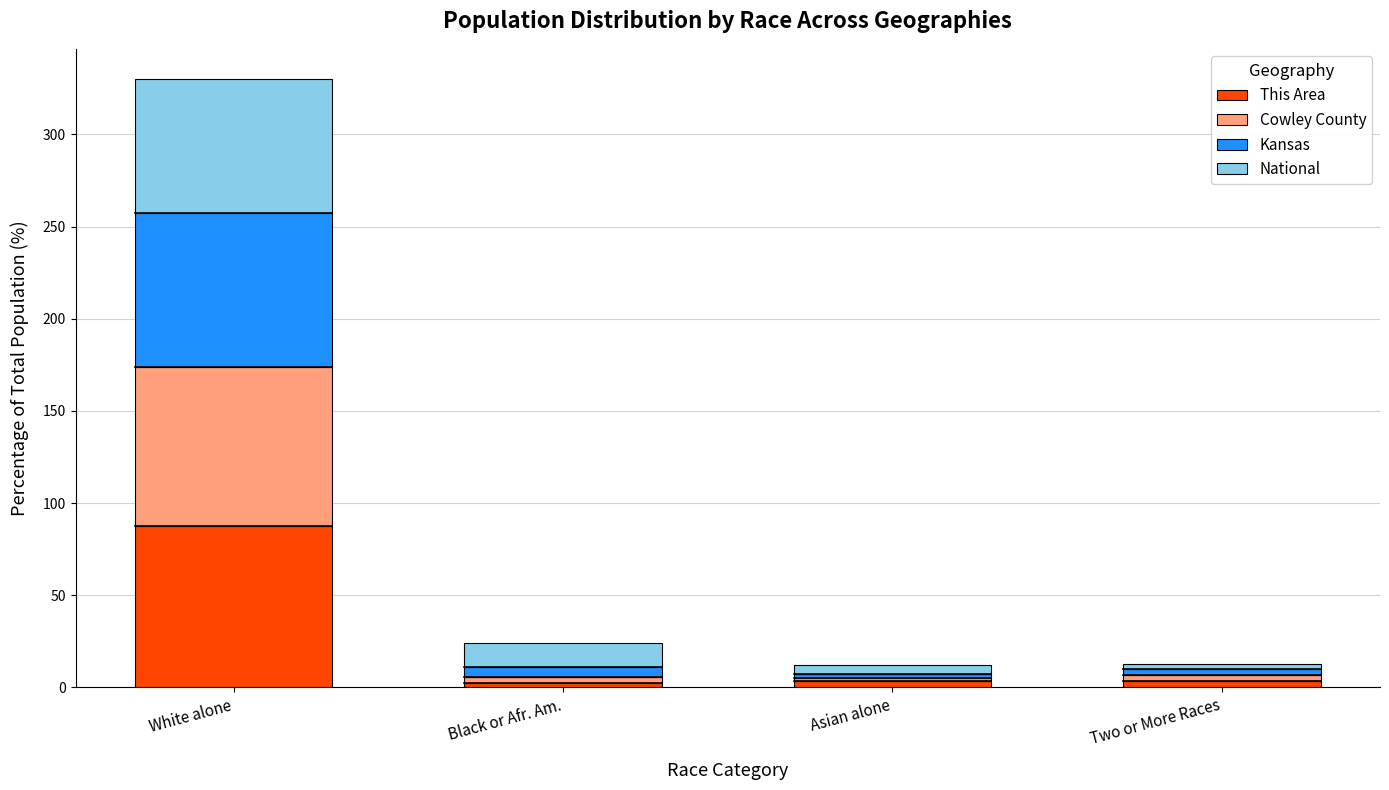

At which category is the sum across all series the highest?

White alone